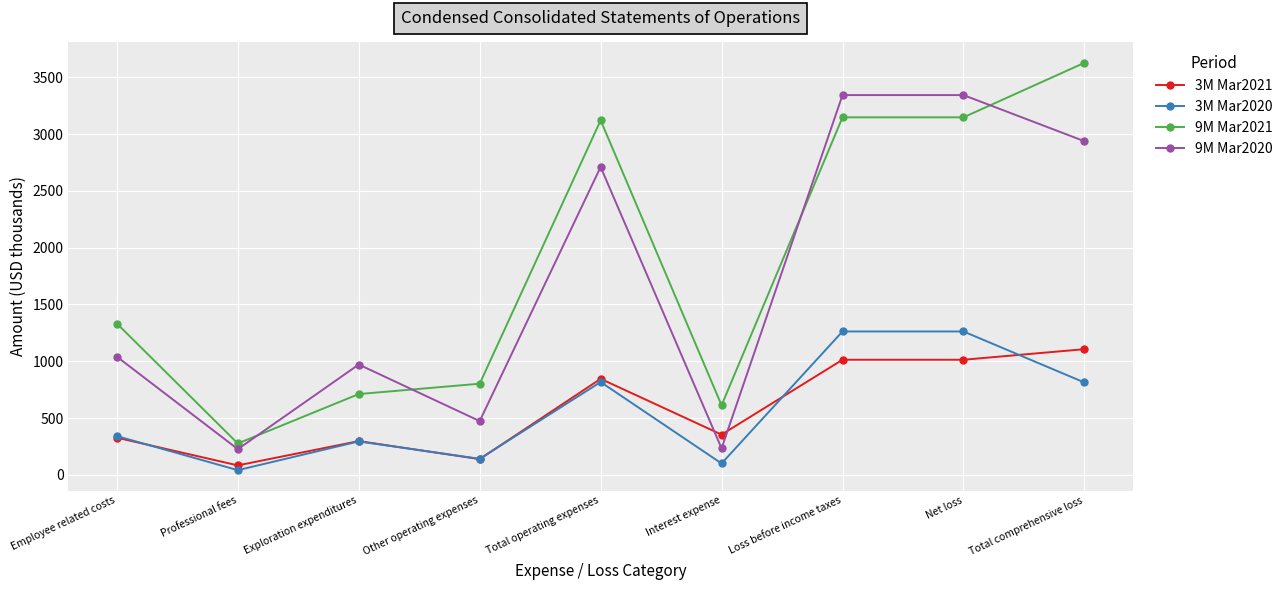

How many values in the 9M Mar2020 series are below 1040?

4